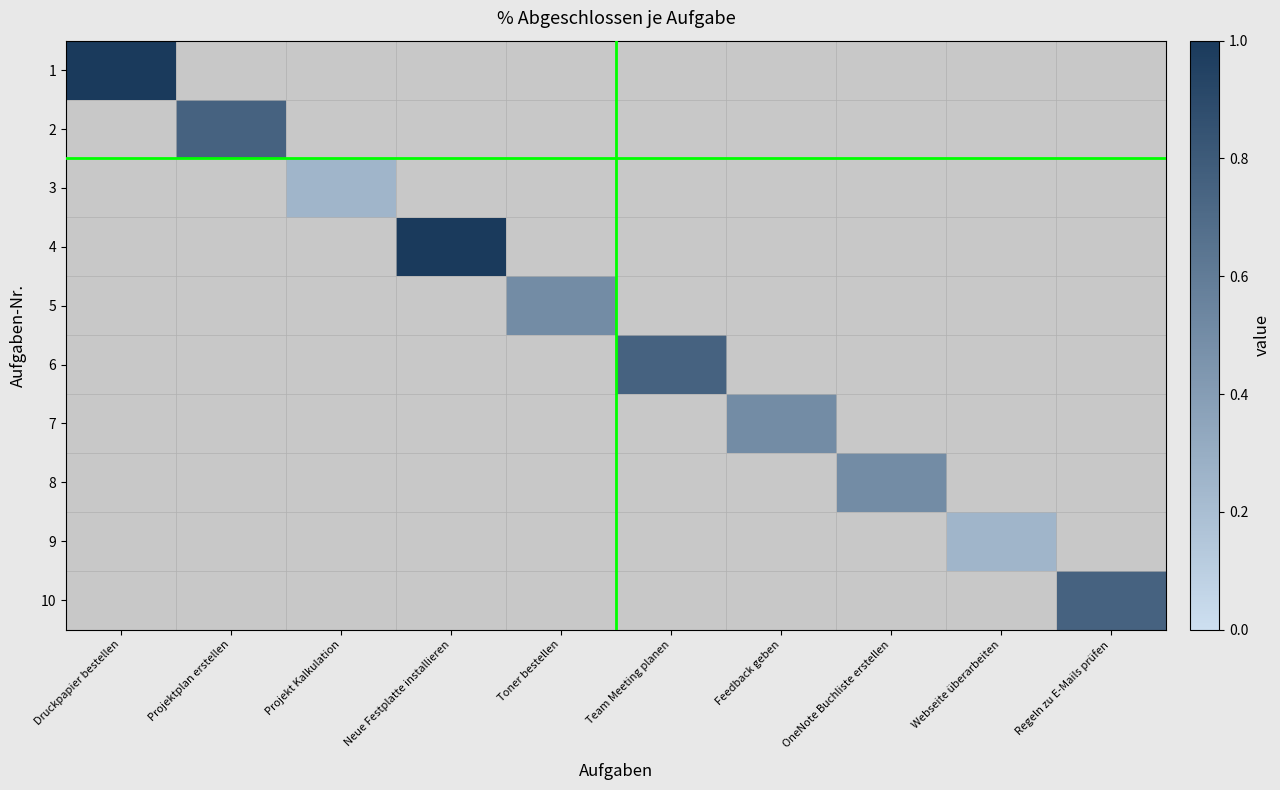

Rank the series at Projekt Kalkulation from highest to lowest value.

3, 1, 2, 4, 5, 6, 7, 8, 9, 10